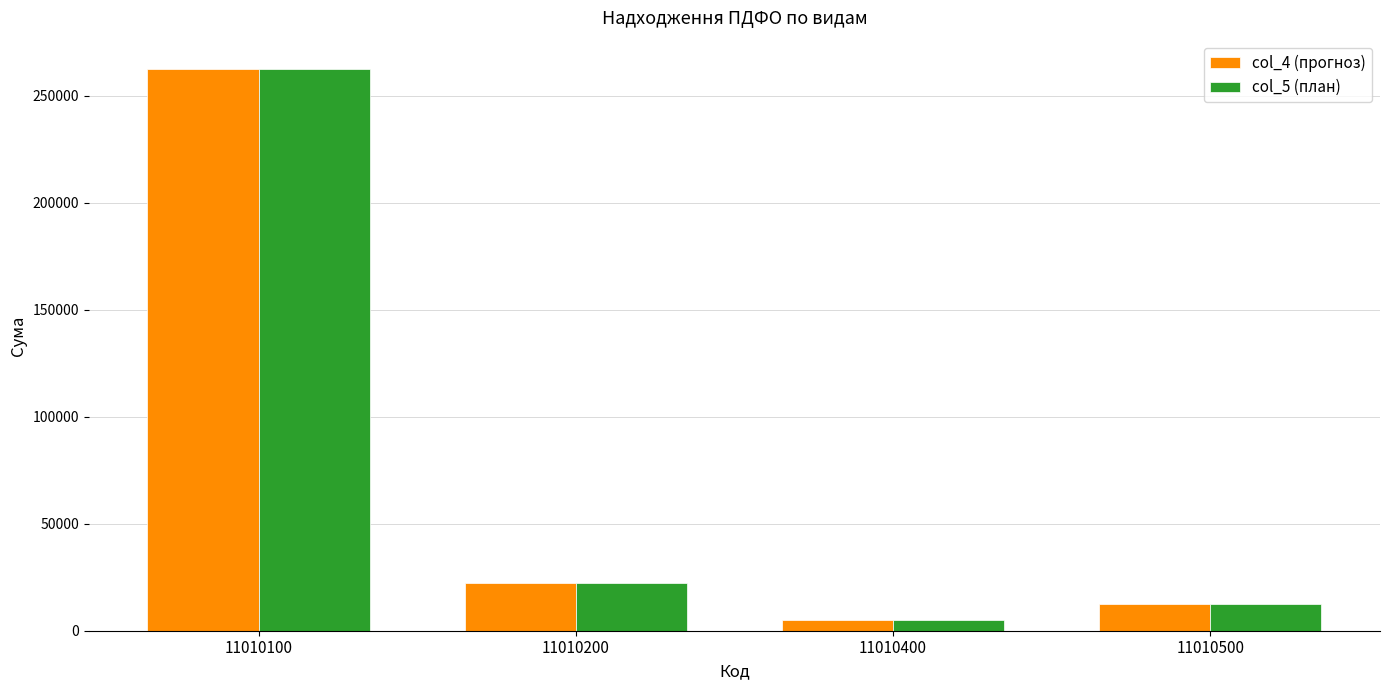

Are the bars grouped side by side (vs. stacked)?

Yes